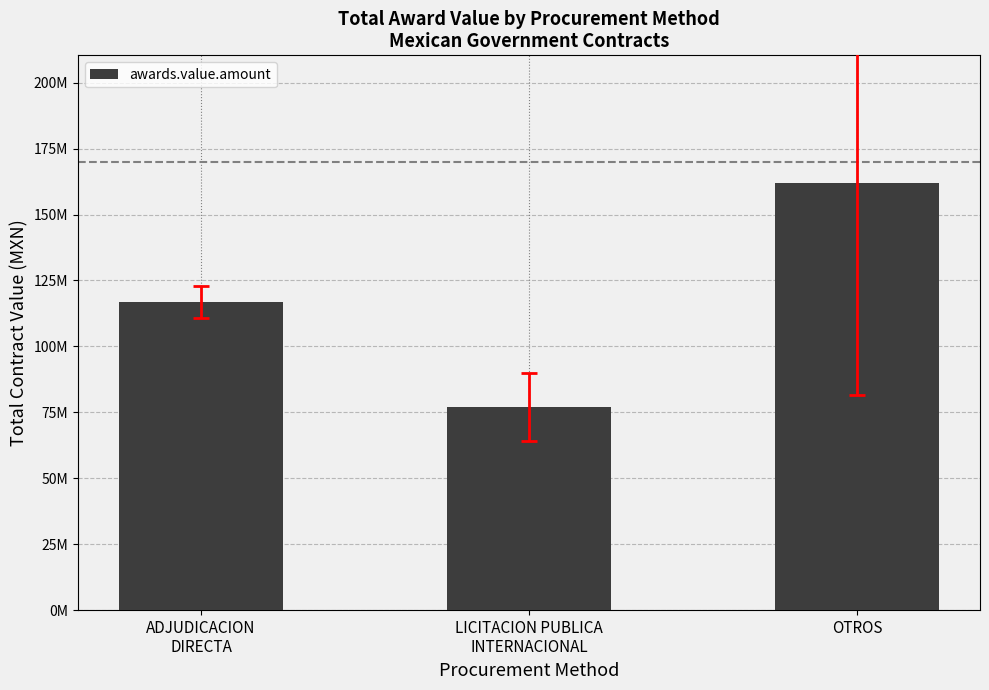

Does the chart contain any negative values?

No